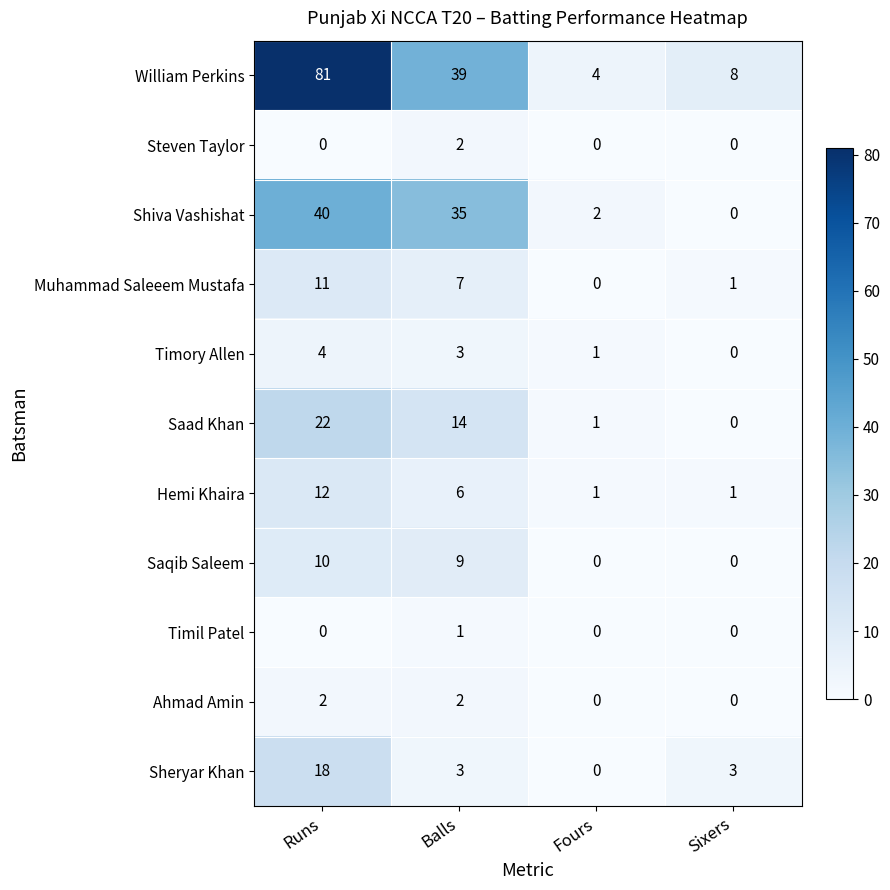

Between Balls and Fours, which series saw the biggest shift?

William Perkins